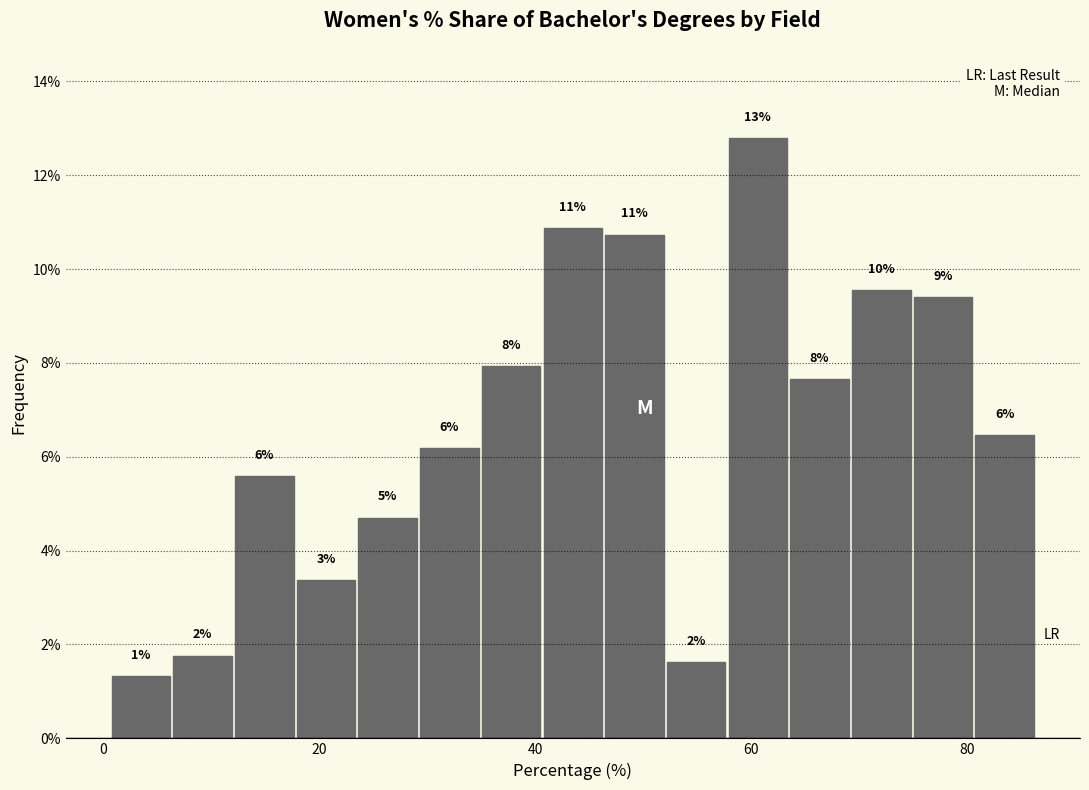

Read against the x-axis, roughly where is the centre of the tallest bar?

60